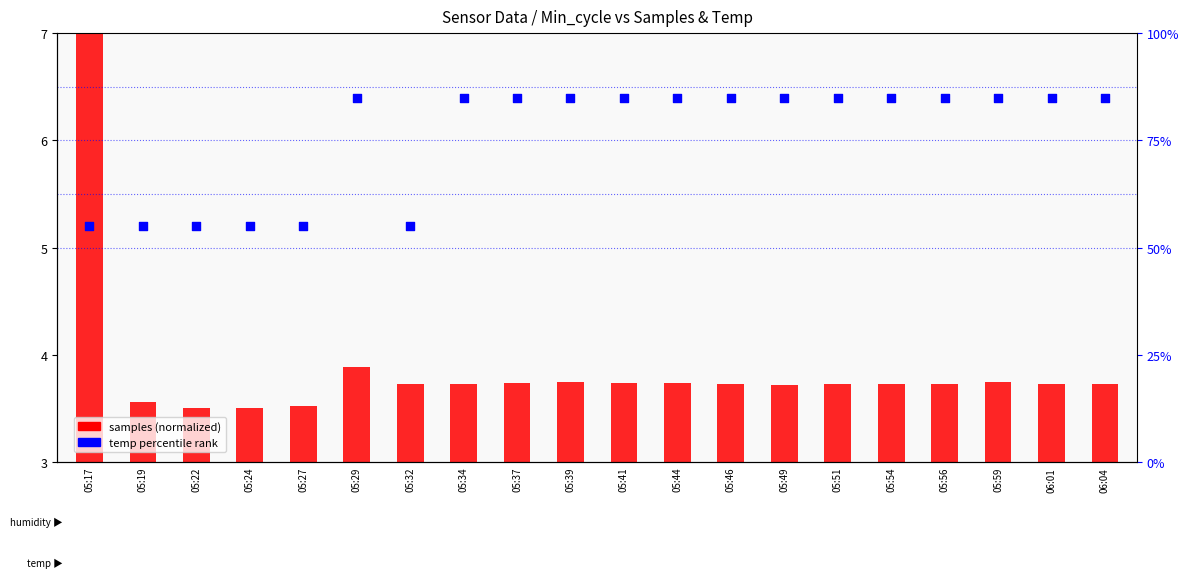

Is the value of samples (normalized) at 05:32 greater than the value of temp rank (%) at 05:51?

No